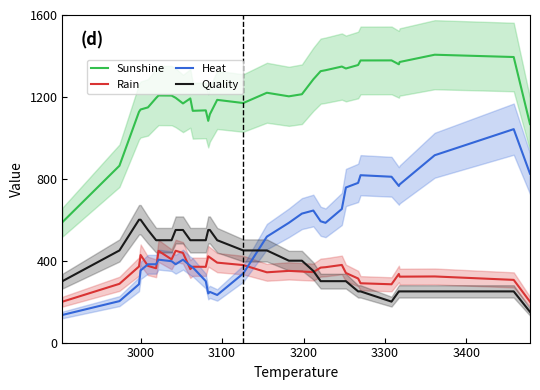

List the series in order of their peak value, lowest first.

Rain, Quality, Heat, Sunshine